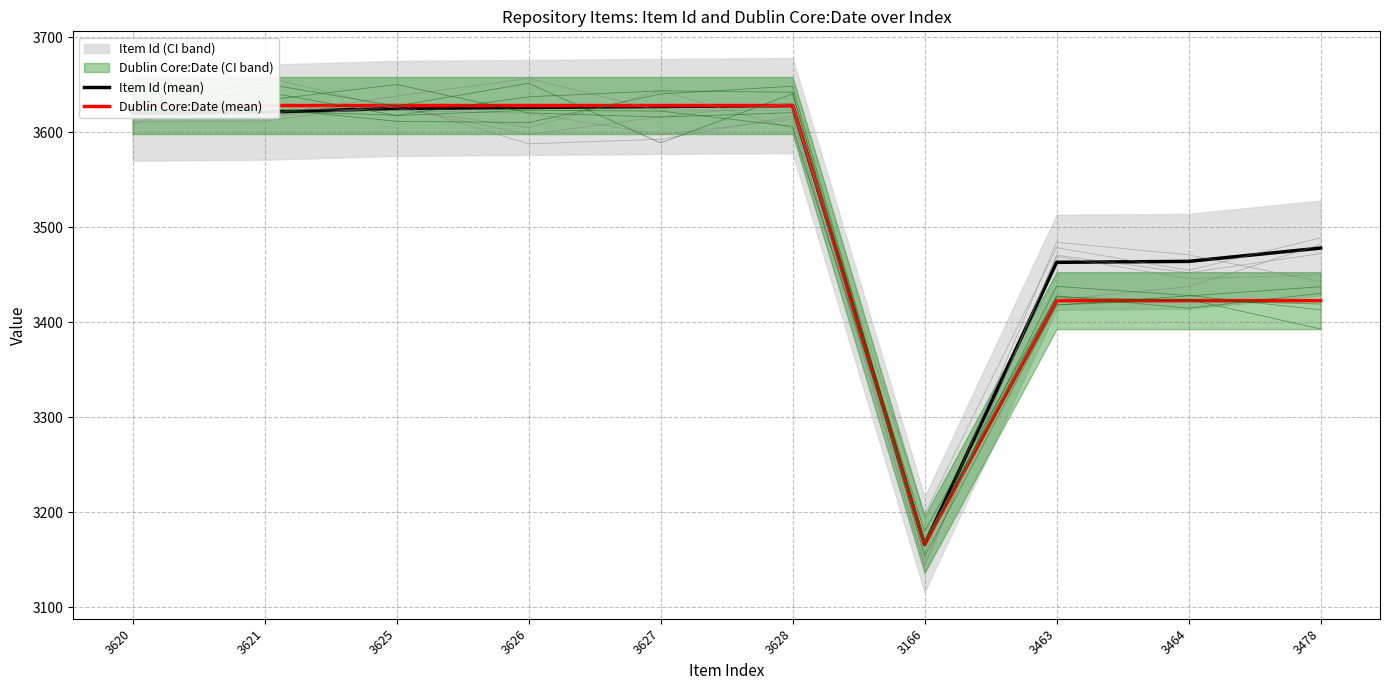

Which category has the lowest value in the Dublin Core:Date (mean) series?

3166